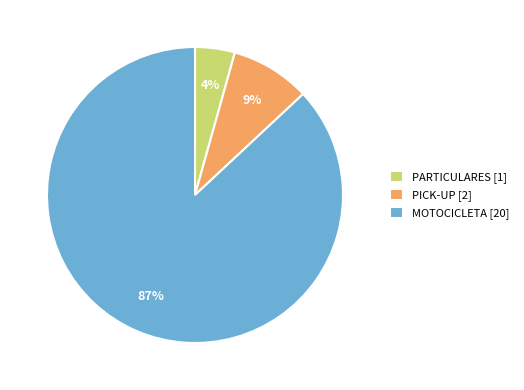

Count the number of slices in the pie.

3